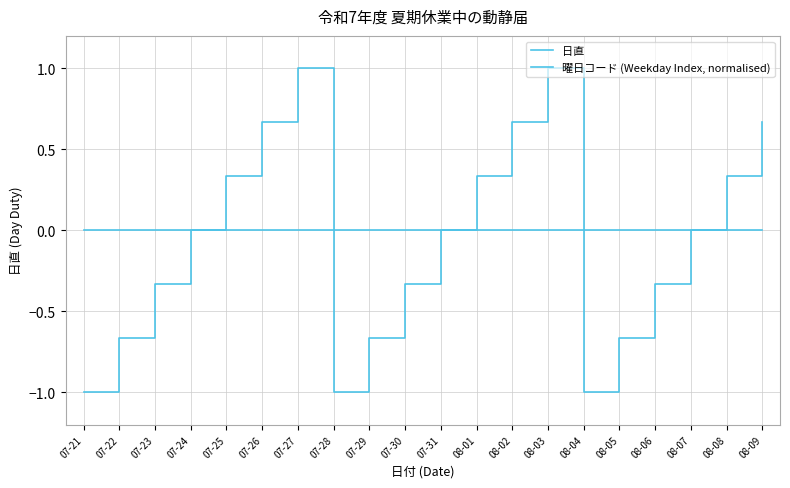

Rank the categories by 曜日コード (Weekday Index, normalised) value from highest to lowest.

07-27, 08-03, 07-26, 08-02, 08-09, 07-25, 08-01, 08-08, 07-24, 07-31, 08-07, 07-23, 07-30, 08-06, 07-22, 07-29, 08-05, 07-21, 07-28, 08-04